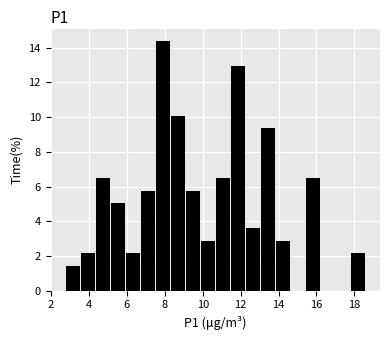

Read against the x-axis, roughly where is the centre of the tallest bar?

7.8